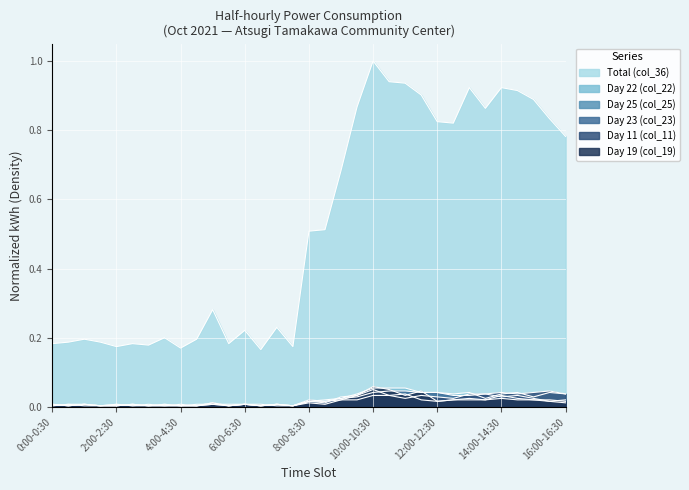

What is the total value across all series at 5:30-6:00?

0.2